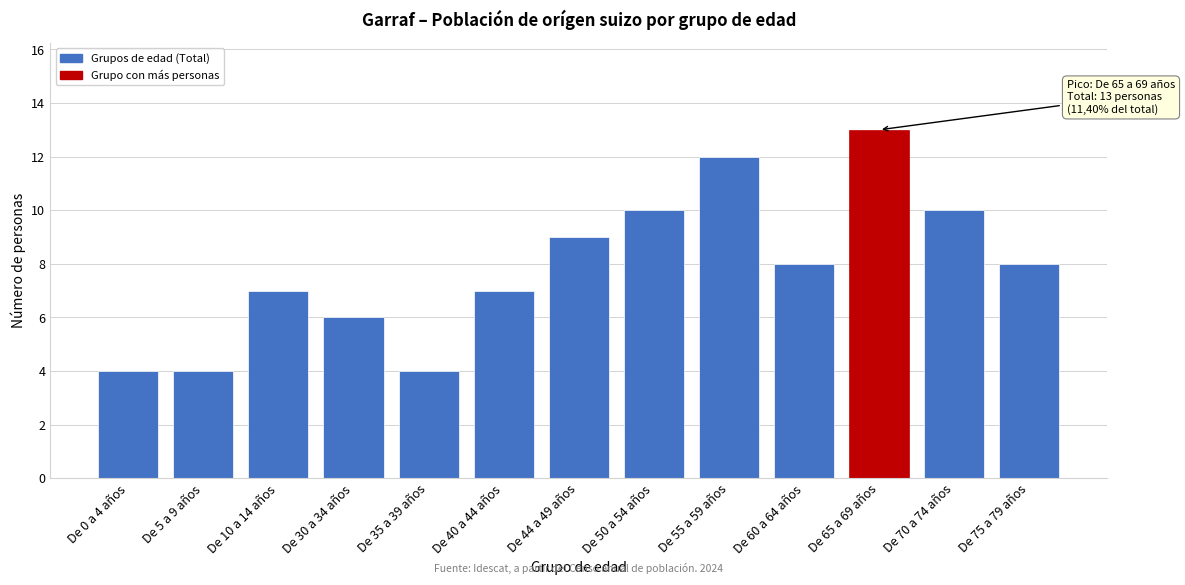

Reading left to right, what are all the values shown in this chart?

De 0 a 4 años=4	De 5 a 9 años=4	De 10 a 14 años=7	De 30 a 34 años=6	De 35 a 39 años=4	De 40 a 44 años=7	De 44 a 49 años=9	De 50 a 54 años=10	De 55 a 59 años=12	De 60 a 64 años=8	De 65 a 69 años=13	De 70 a 74 años=10	De 75 a 79 años=8